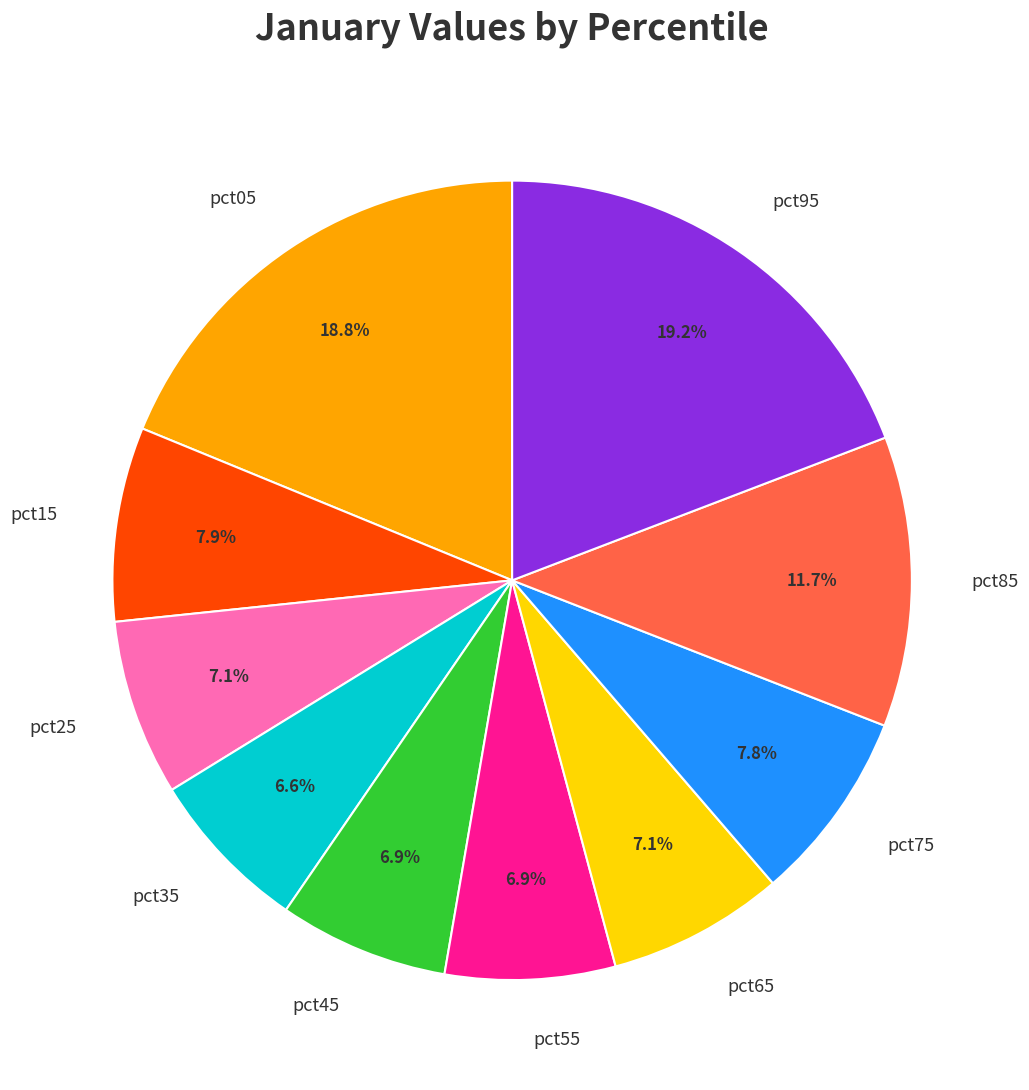

To the nearest percent, what portion does pct25 represent?

7%